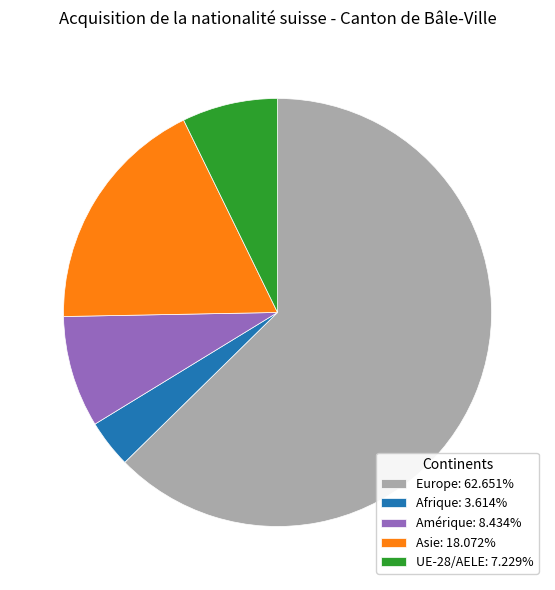

Do Asie: 18.072% and Amérique: 8.434% together represent more than half of the pie?

No